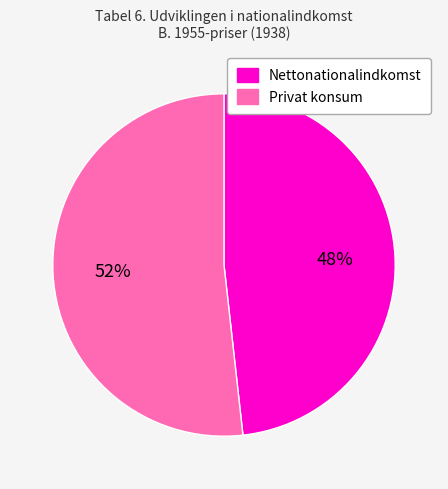

Does any single category account for the majority?

Yes